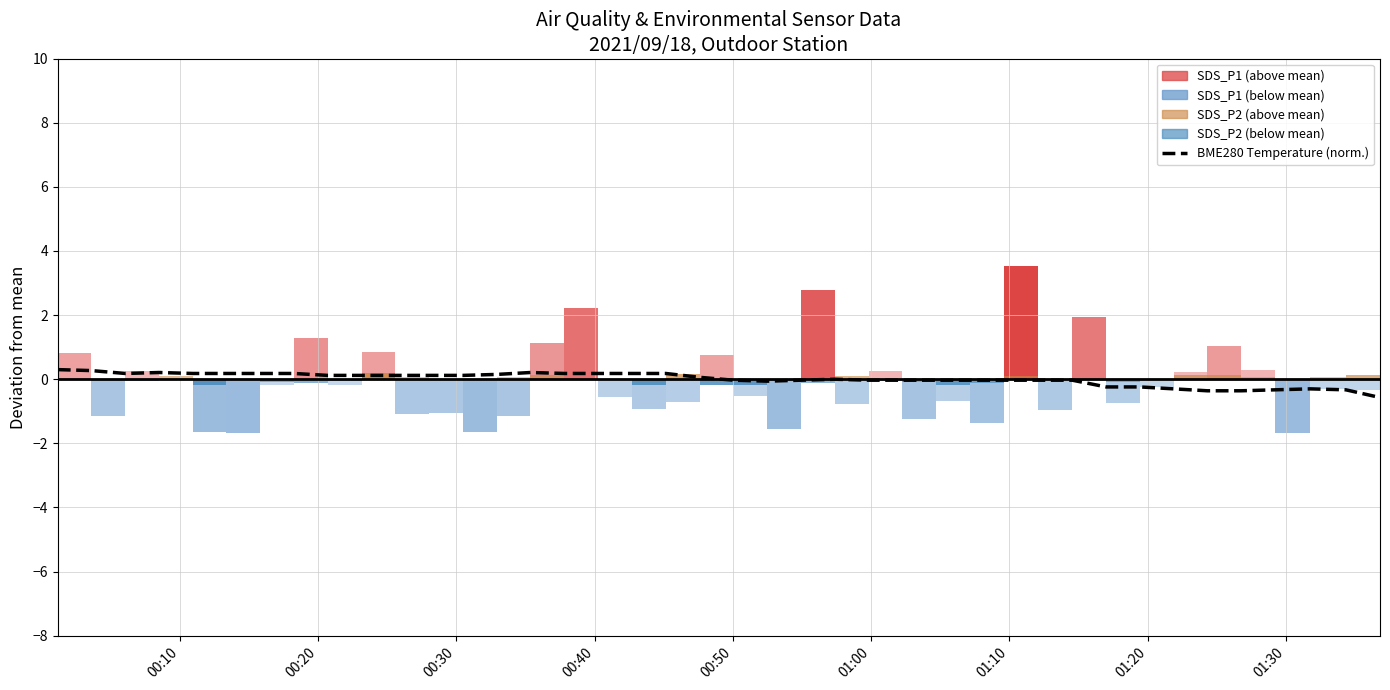

How many points are lower than both their immediate neighbors (excluding endpoints)?

2